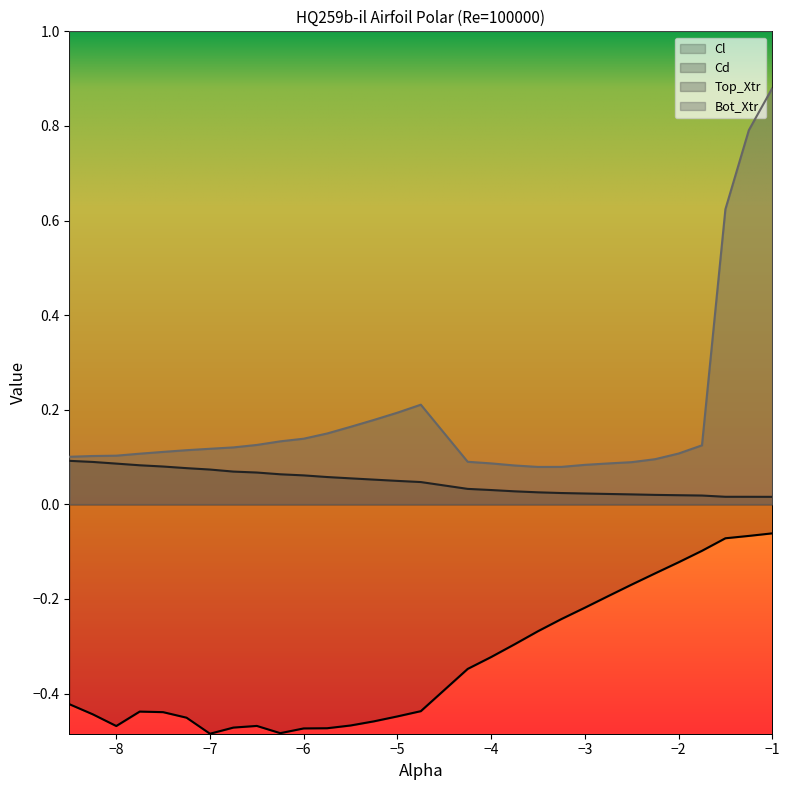

What is the sum of all Cl values?

-10.0